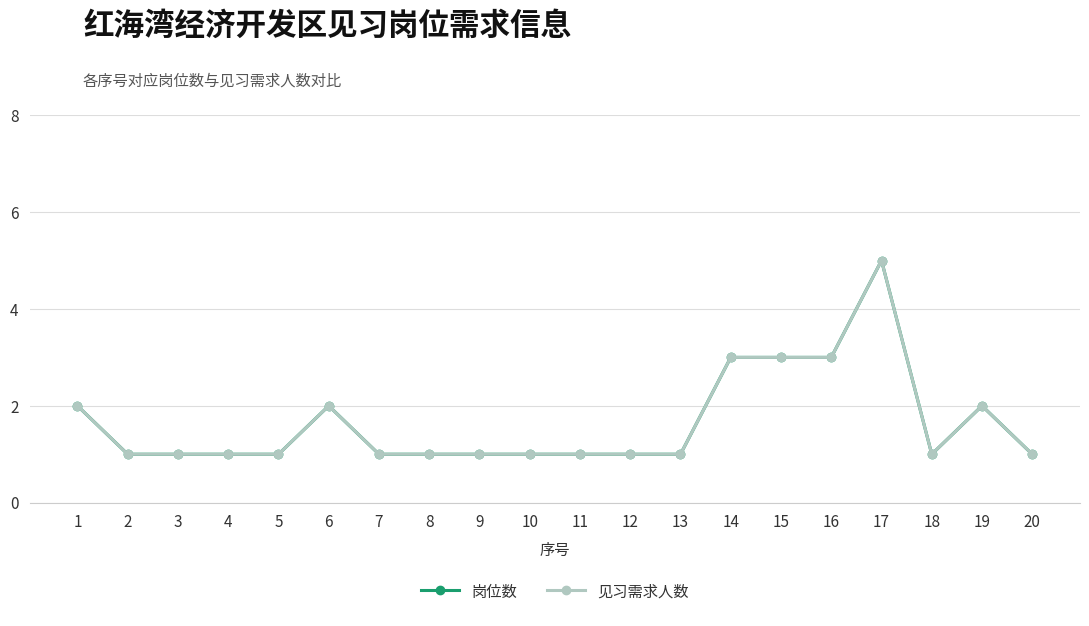

At which category does the chart reach its minimum across all series?

2